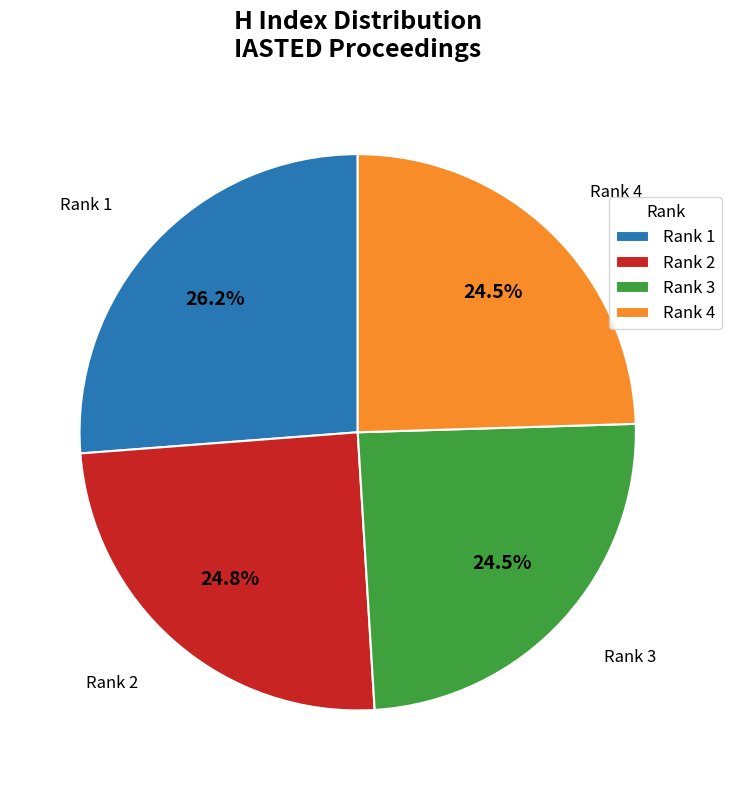

Approximately how many times larger is the value at Rank 1 compared to Rank 3?

1.1